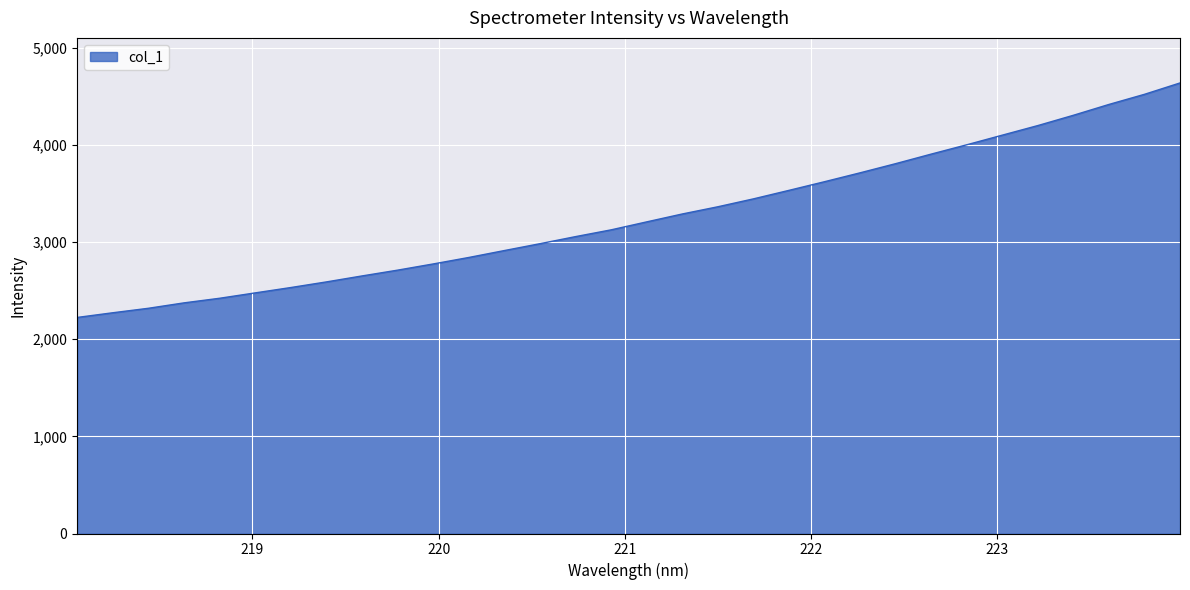

What is the smallest value displayed?

2223.3